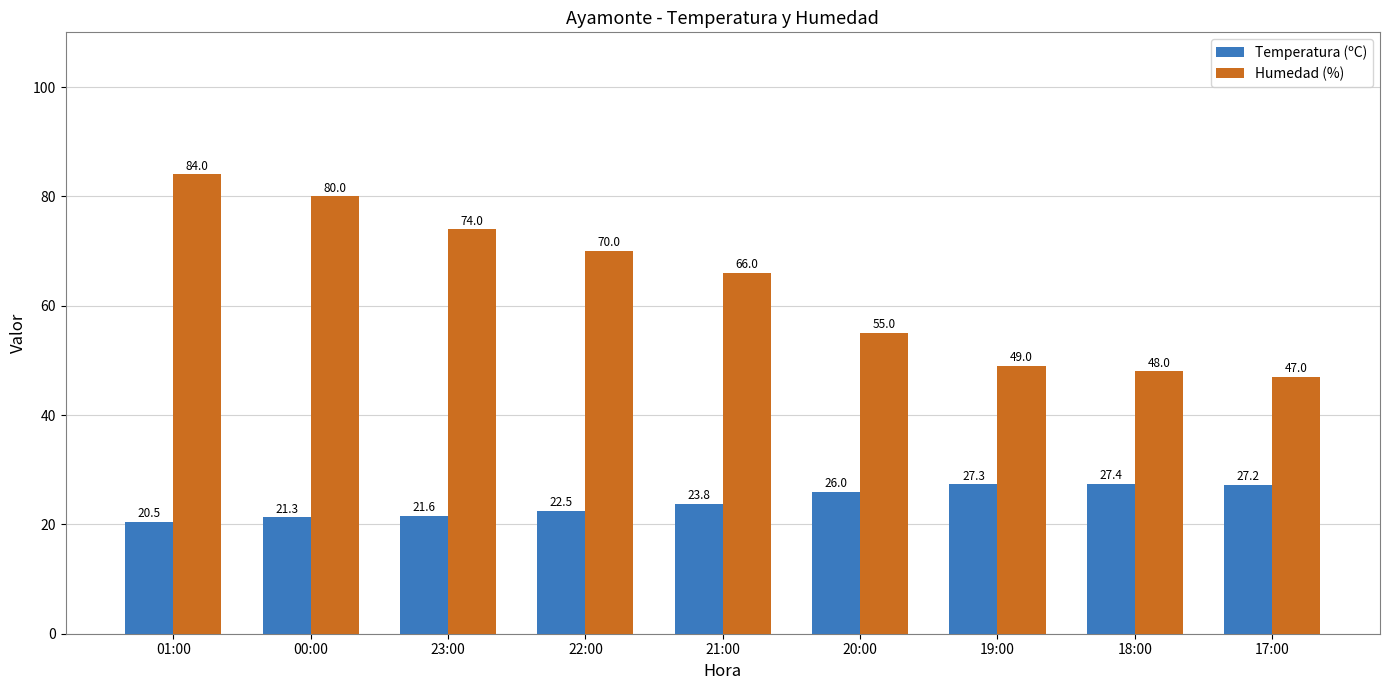

How many distinct data groups are displayed?

2